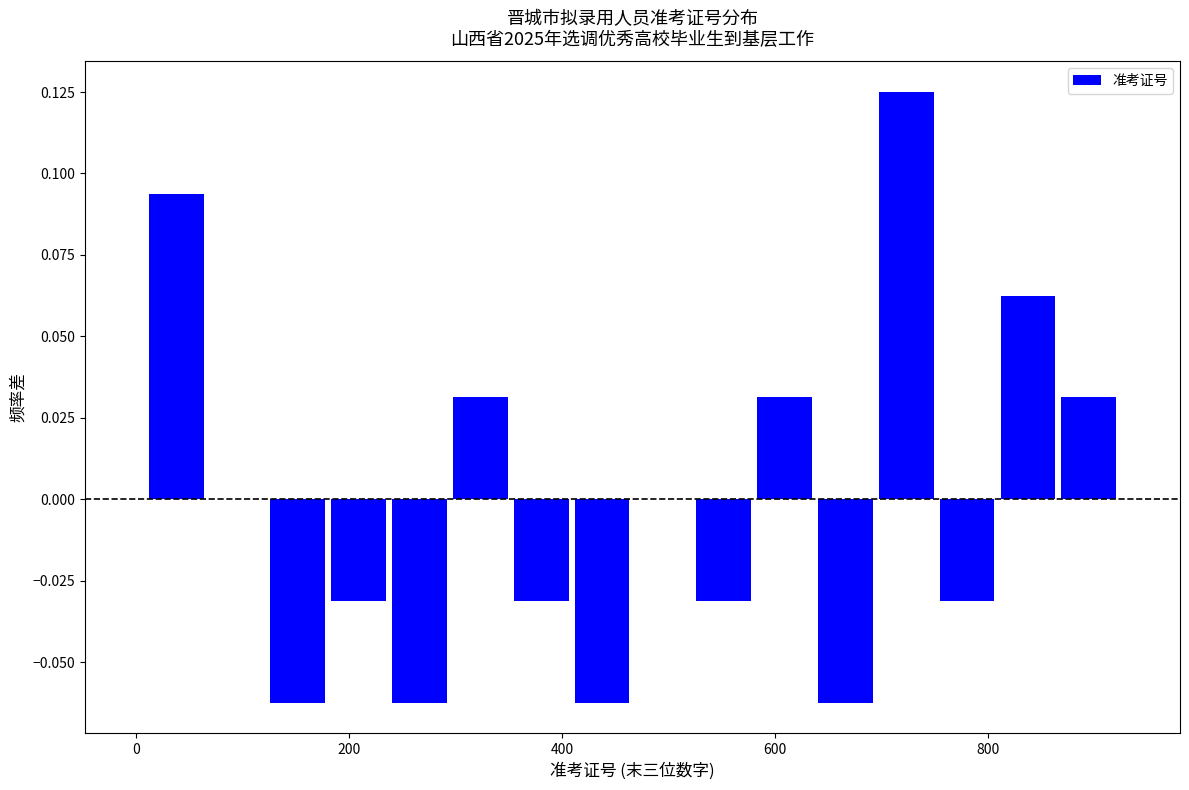

Around what value on the x-axis is the tallest bar? Give the approximate position of its centre, as read against the axis.

720